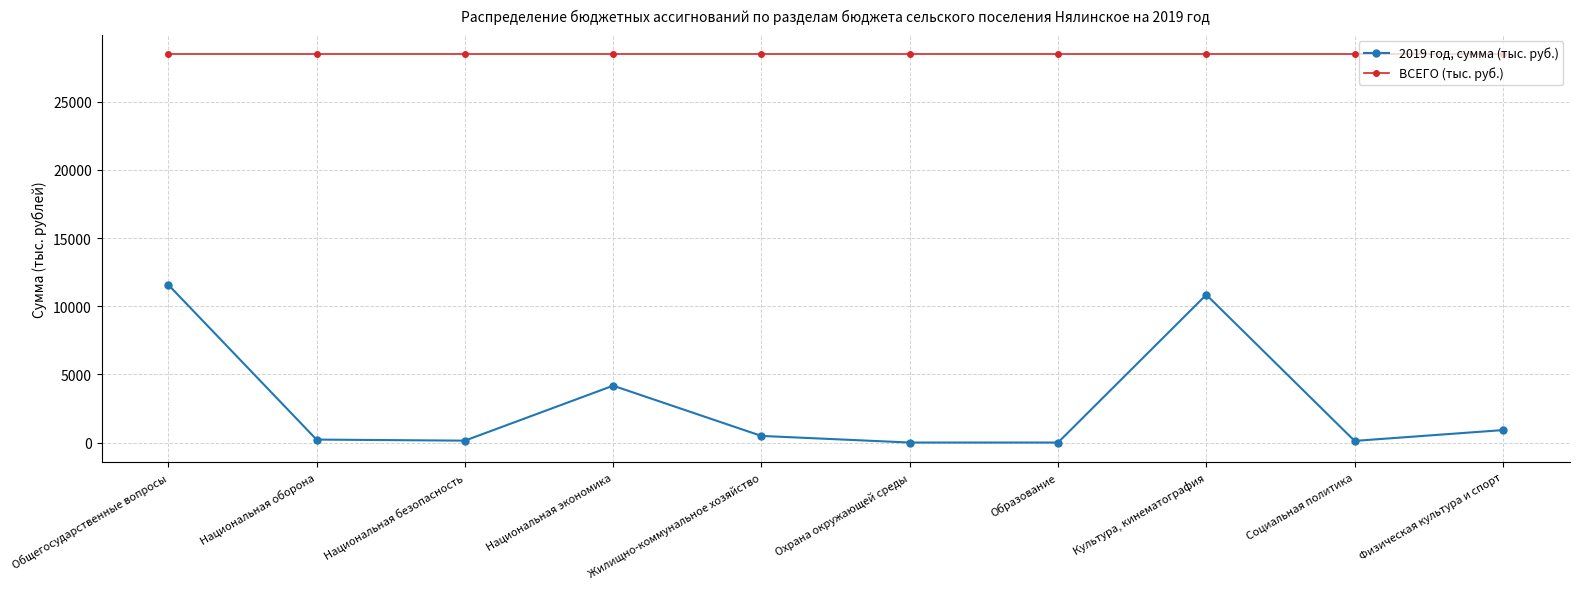

Where is 2019 год, сумма (тыс. руб.) nearest to the value 5788?

Национальная экономика